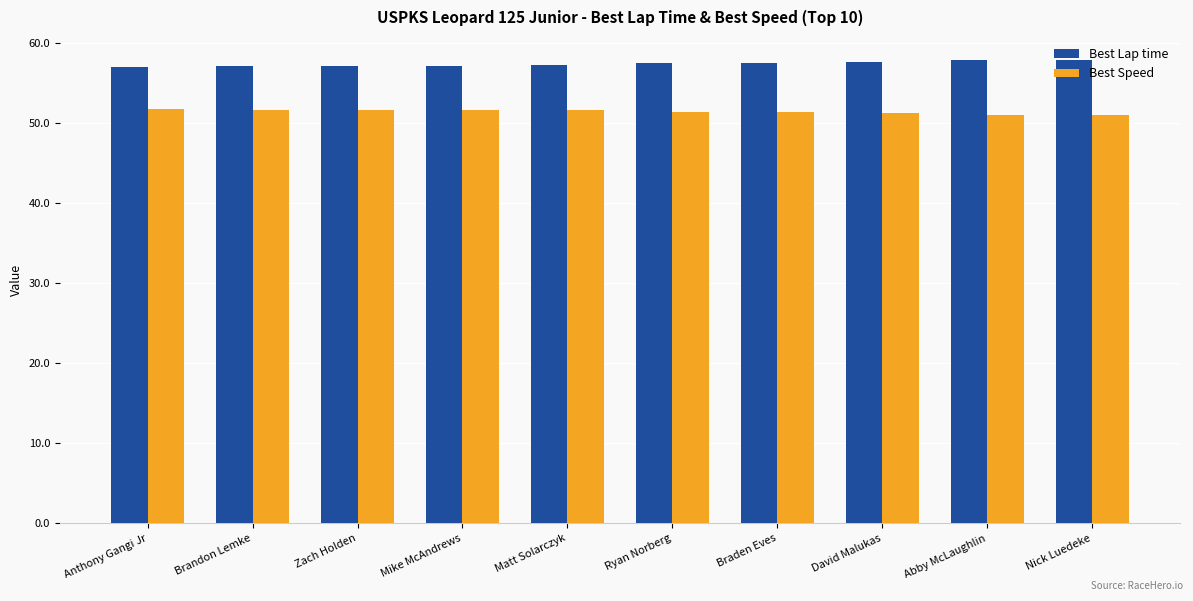

What is the minimum value shown in the chart?

51.0